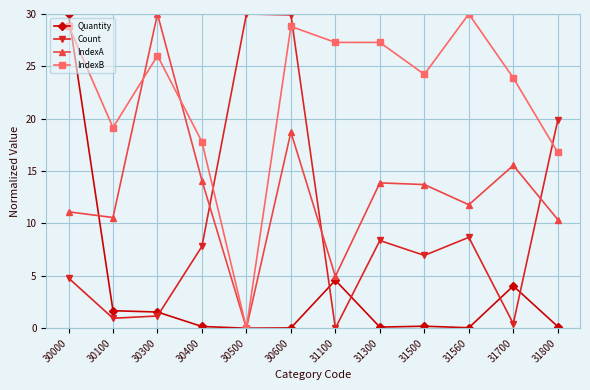

How many lines are shown in the chart?

4